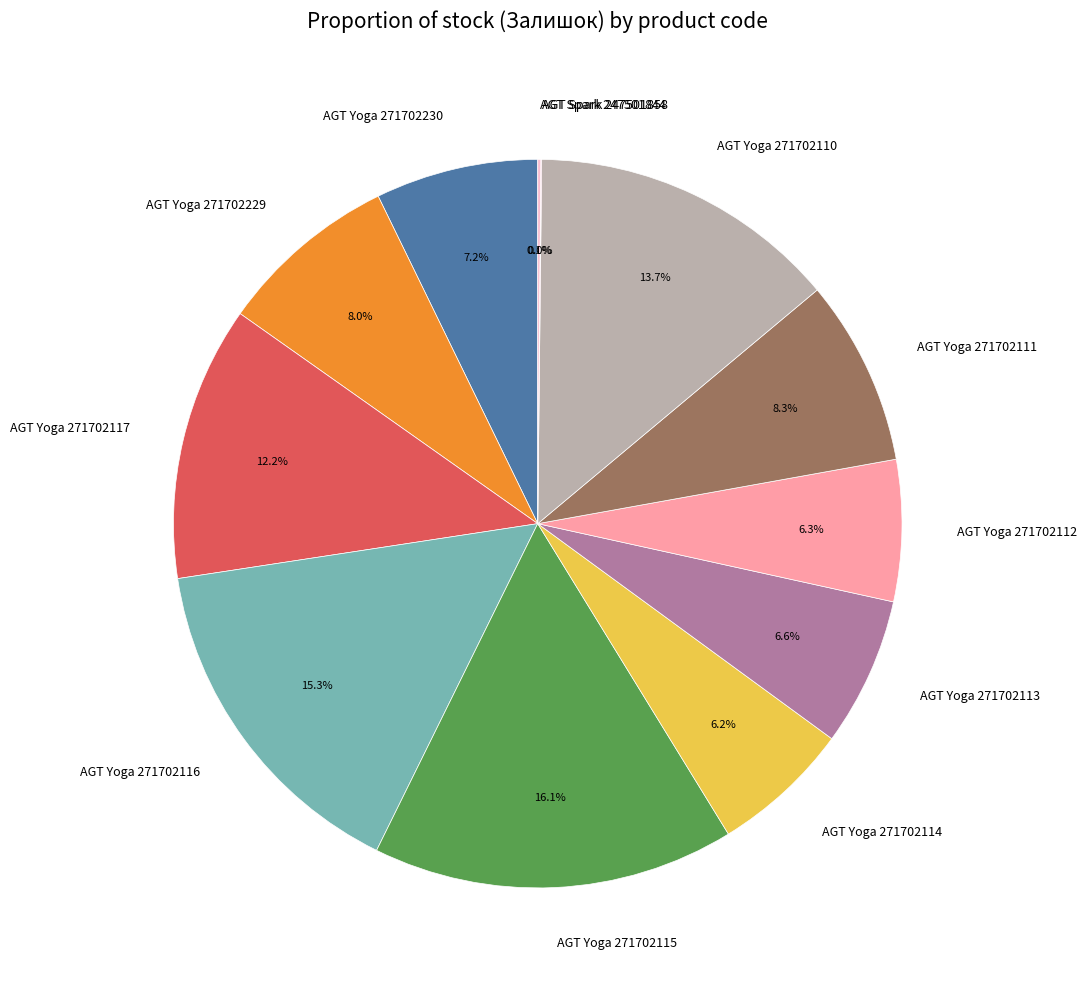

What portion of the pie excludes AGT Yoga 271702115?

83.9%